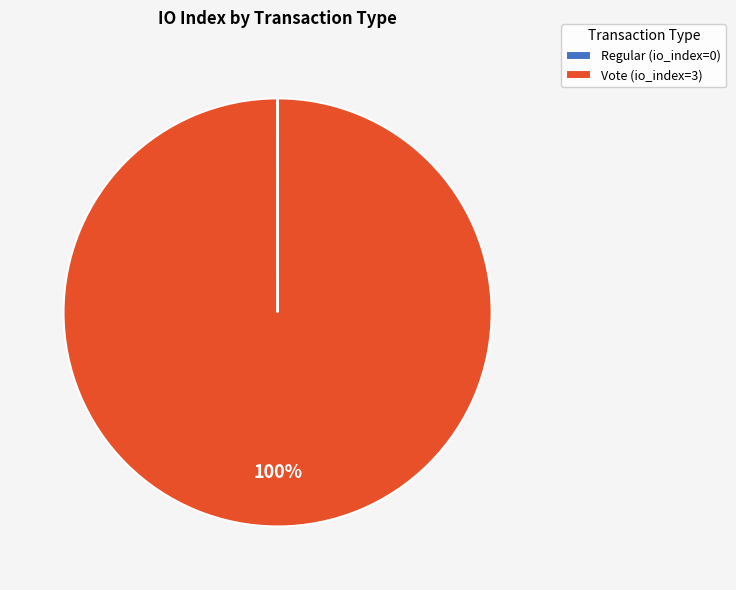

Is it true that Vote (io_index=3) is 100% of the pie?

True